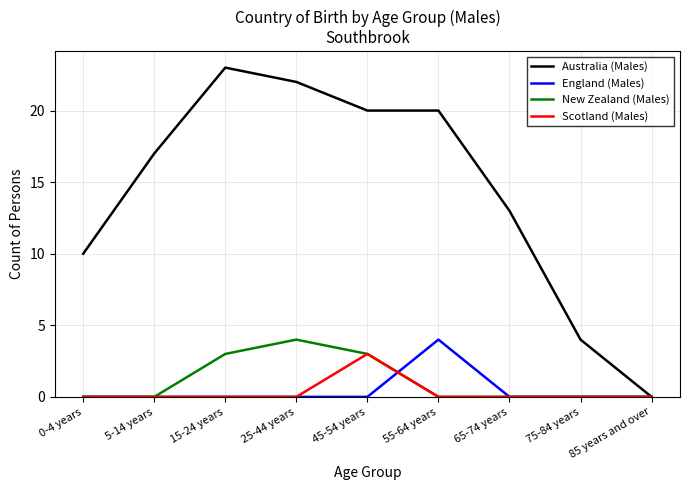

Between 75-84 years and 85 years and over, which series saw the biggest shift?

Australia (Males)